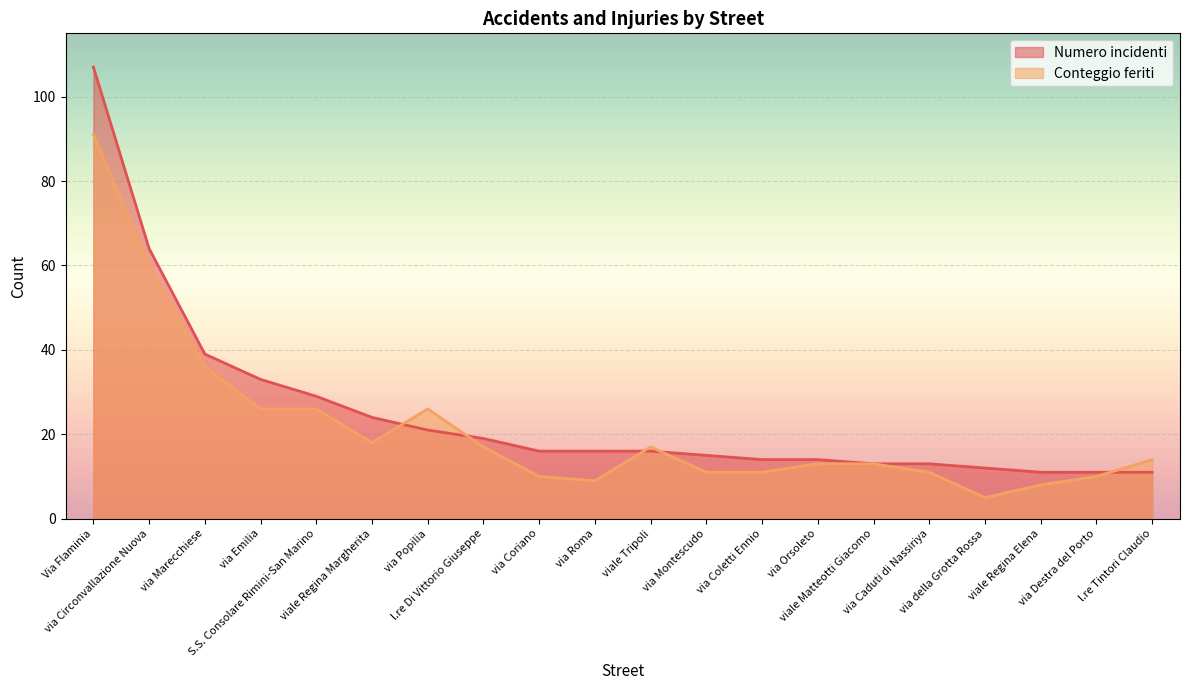

Is the value of Conteggio feriti at via Coletti Ennio greater than the value of Numero incidenti at via Circonvallazione Nuova?

No